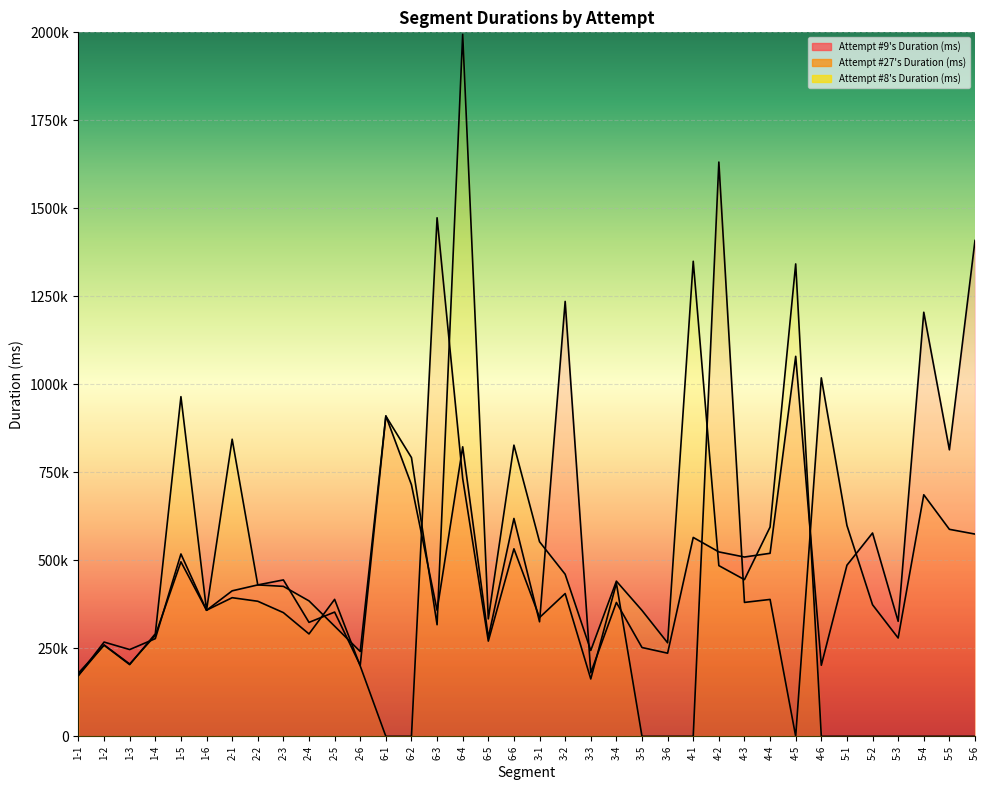

Which series ends up on top after the final intersection of Attempt #9's Duration (ms) and Attempt #27's Duration (ms)?

Attempt #9's Duration (ms)